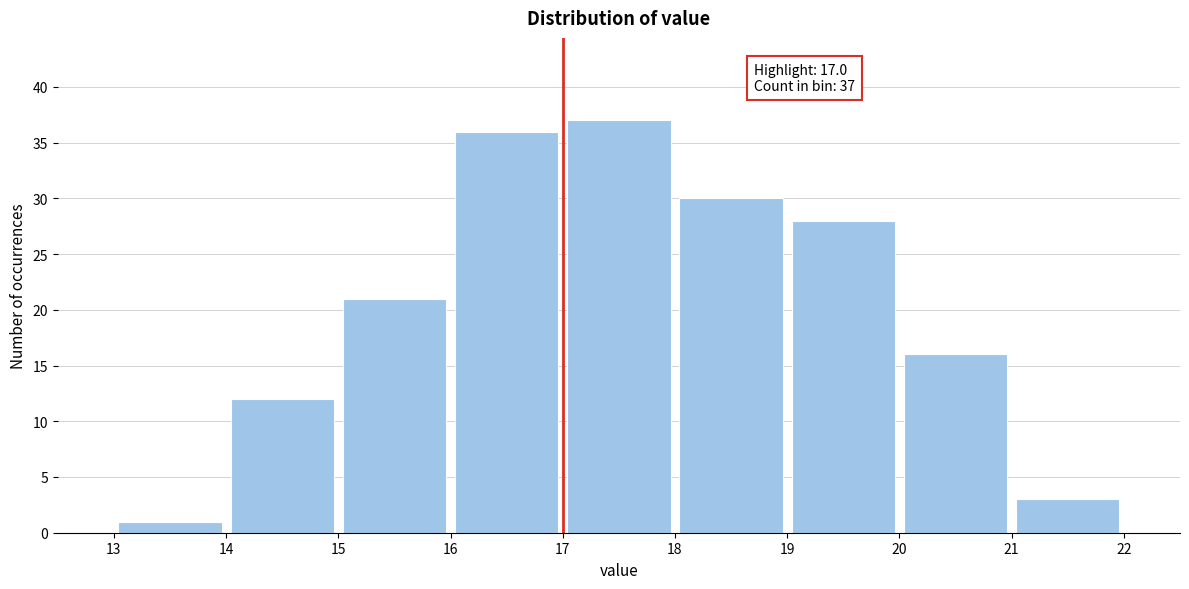

Over which range of the x-axis is the bar tallest?

17 to 18